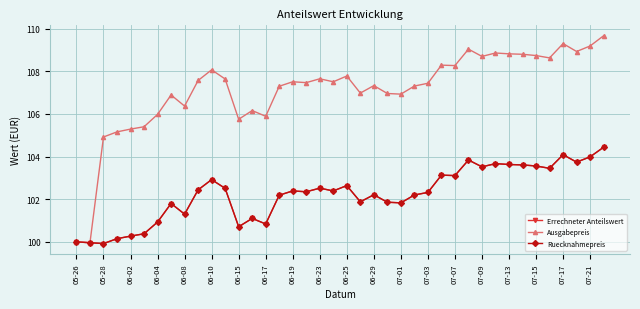

Does the chart have visible grid lines?

Yes